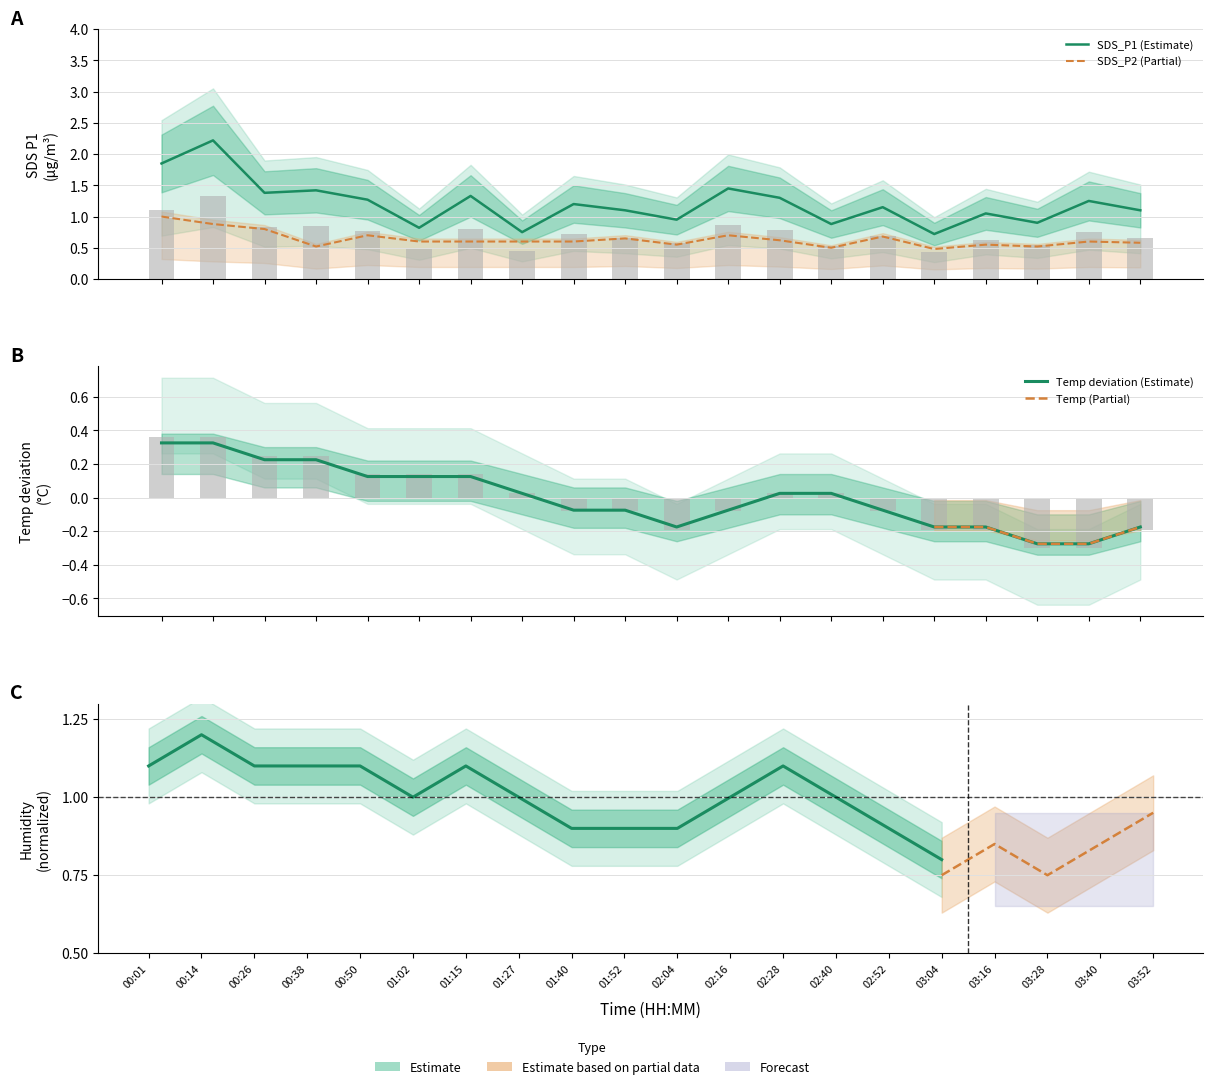

Rank the categories by SDS_P2 value from lowest to highest.

03:04, 02:40, 00:38, 03:28, 02:04, 03:16, 03:52, 01:02, 01:15, 01:27, 01:40, 03:40, 02:28, 01:52, 02:52, 00:50, 02:16, 00:26, 00:14, 00:01